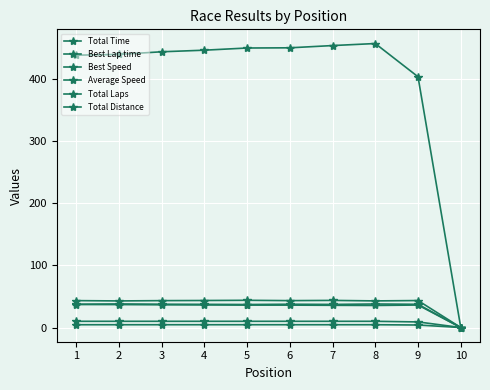

Where is Total Laps nearest to the value 5?

9